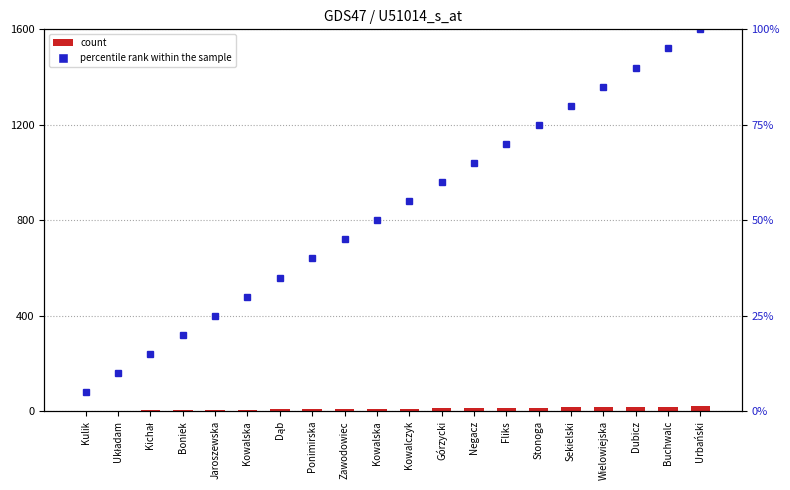

How many data points in count are less than 11?

10